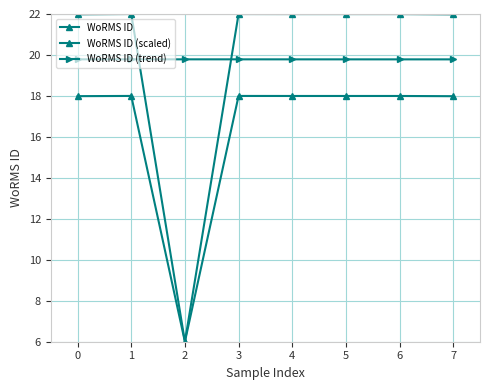

In WoRMS ID (scaled), how many points are higher than both neighbors (excluding endpoints)?

2